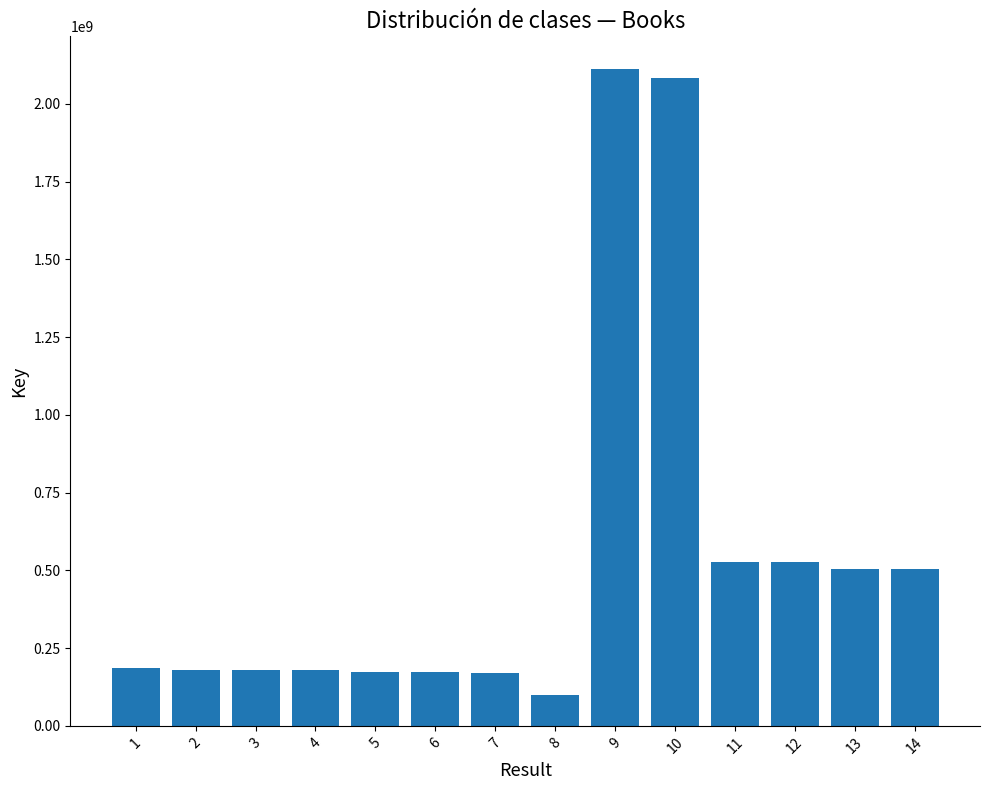

What is the change in value from 1 to 2?

-7215619